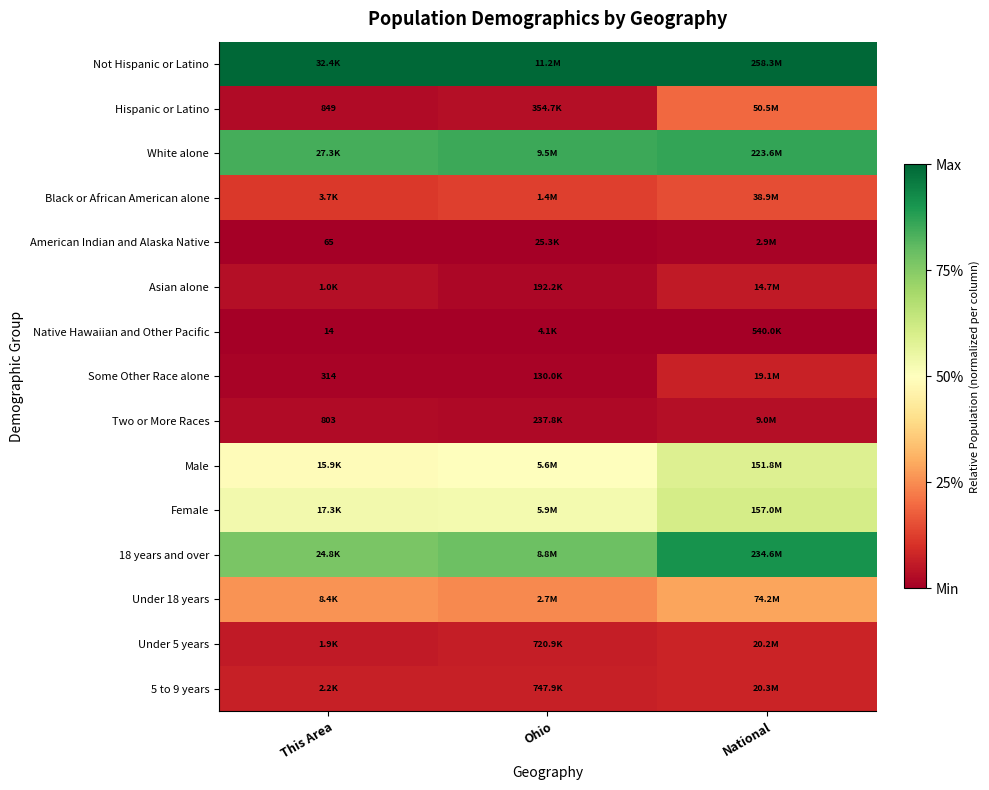

At which label is Hispanic or Latino closest to 0?

This Area